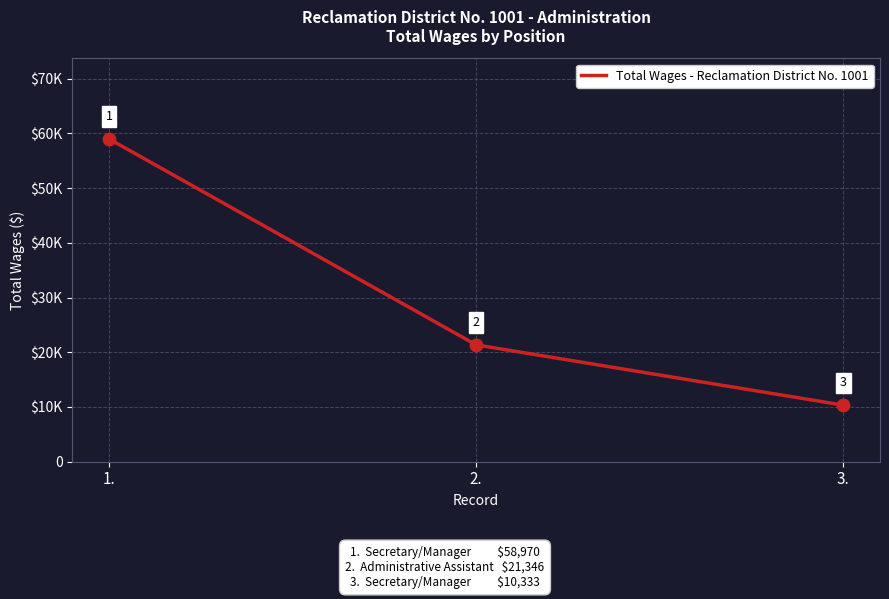

Does the chart have visible grid lines?

Yes